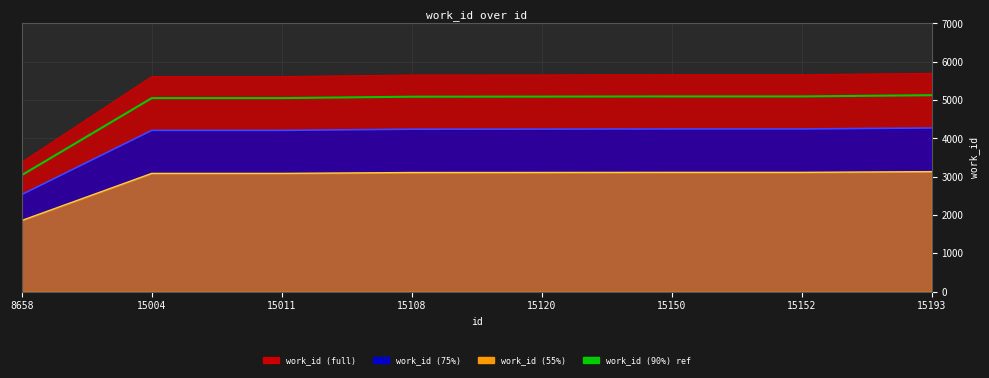

At which label is the value closest to 4085?

15004